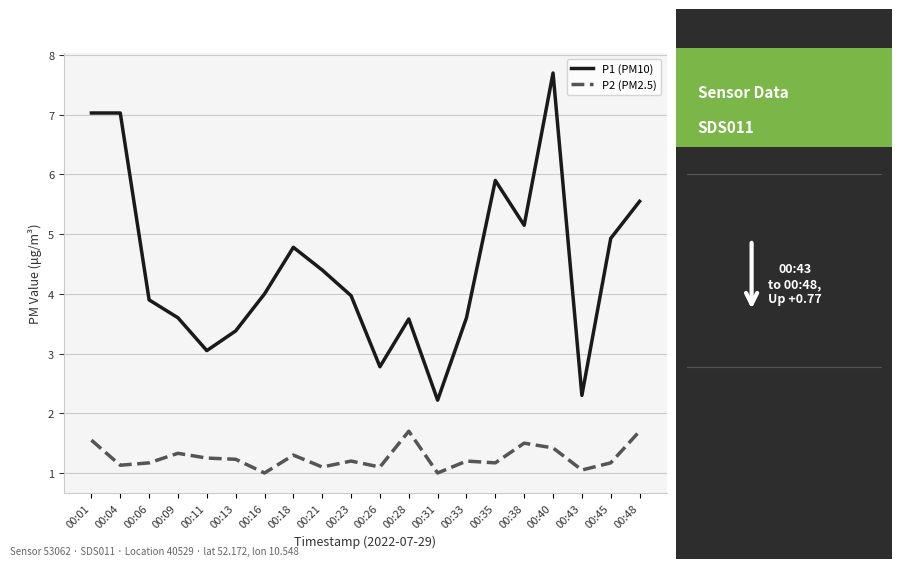

Which category has the highest value in the P1 (PM10) series?

00:40